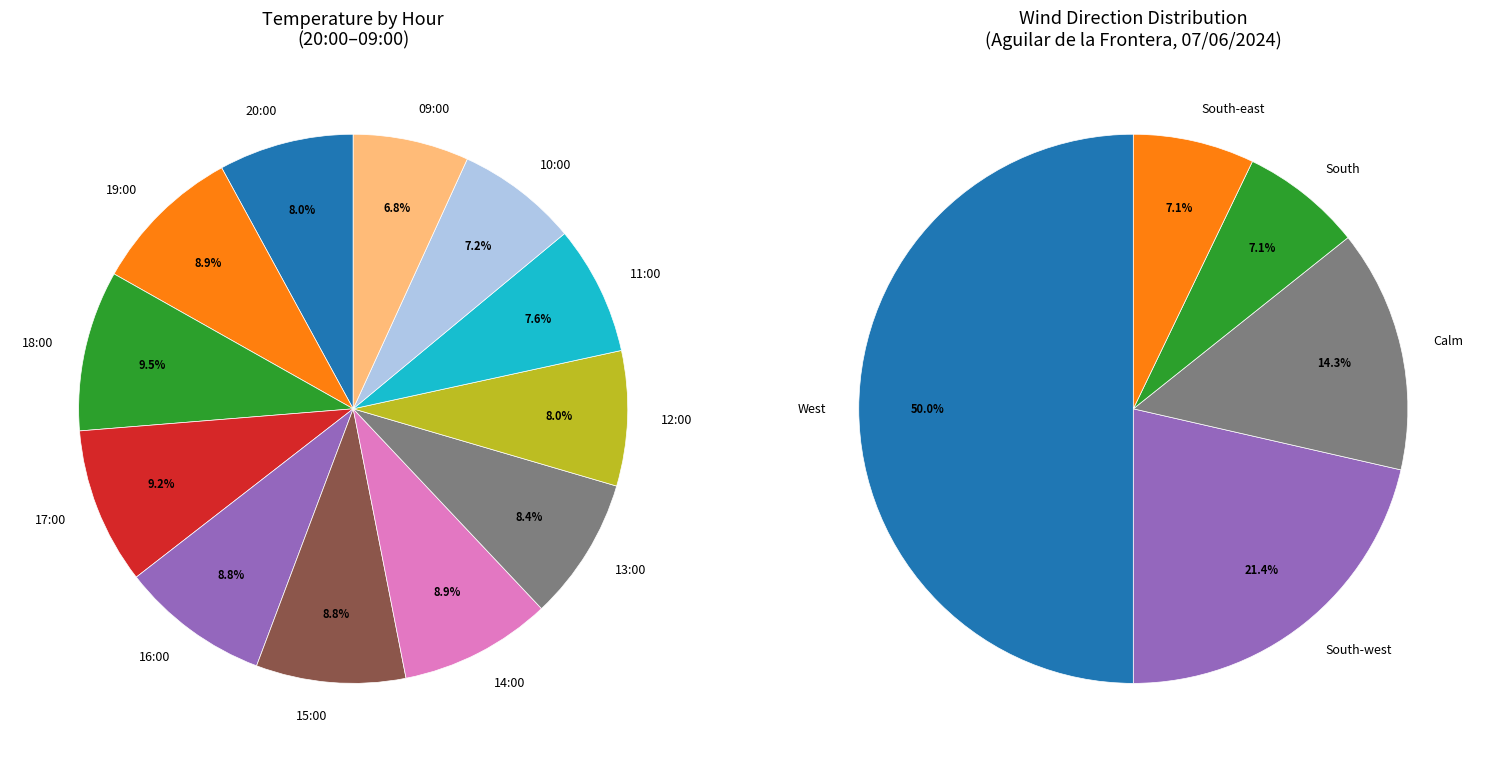

Approximately how many times larger is the value at 17:00 compared to 12:00?

1.2